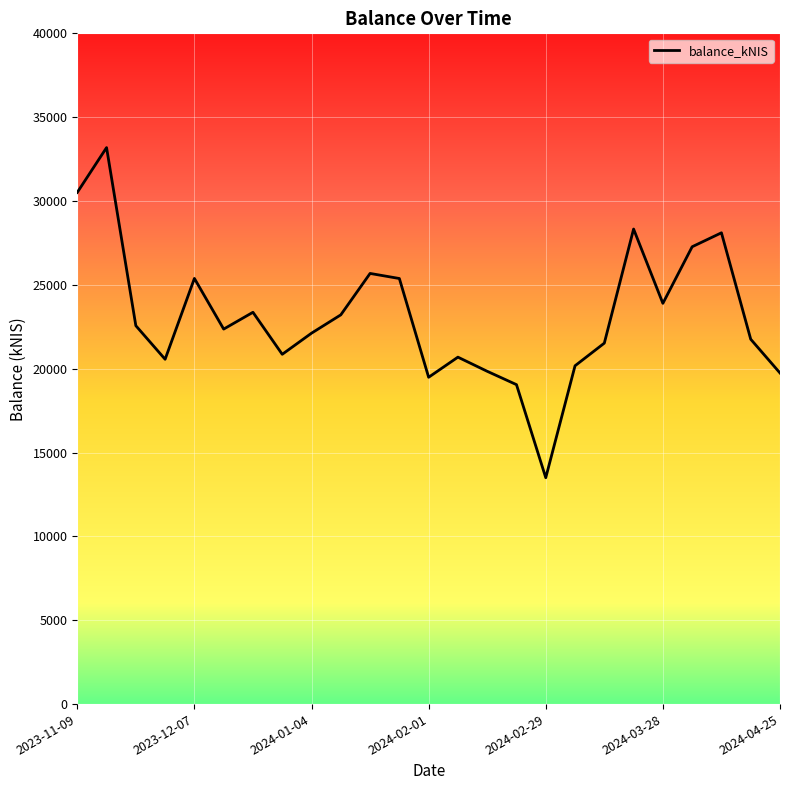

What is the greatest value displayed?

33186.1